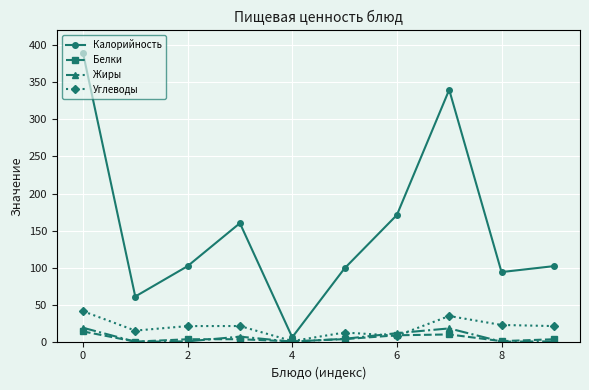

True or false: Калорийность has more than 0 points higher than both neighbors.

True